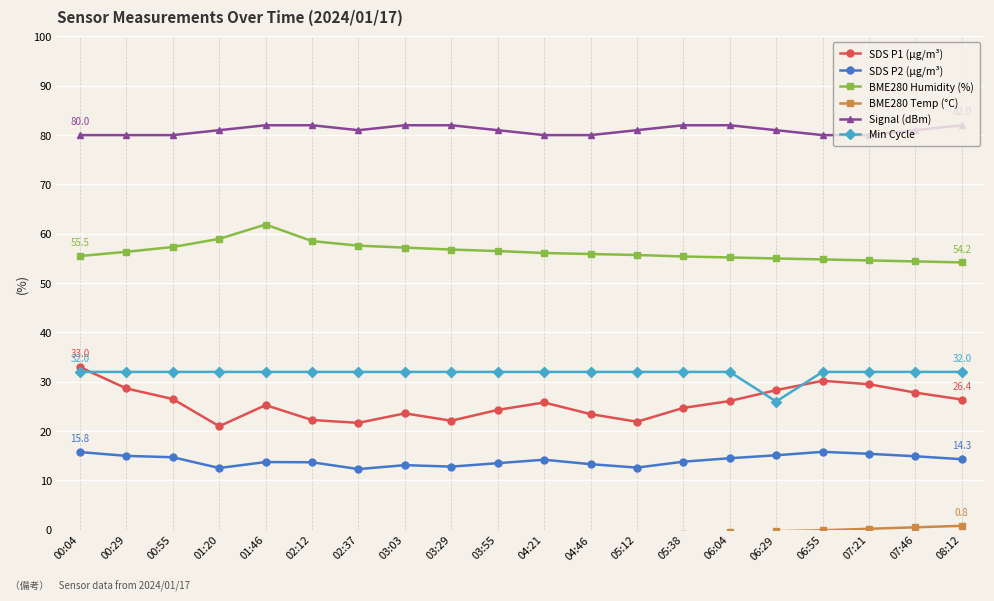

Is it true that SDS P2 (µg/m³) equals 9.2 at 03:55?

False